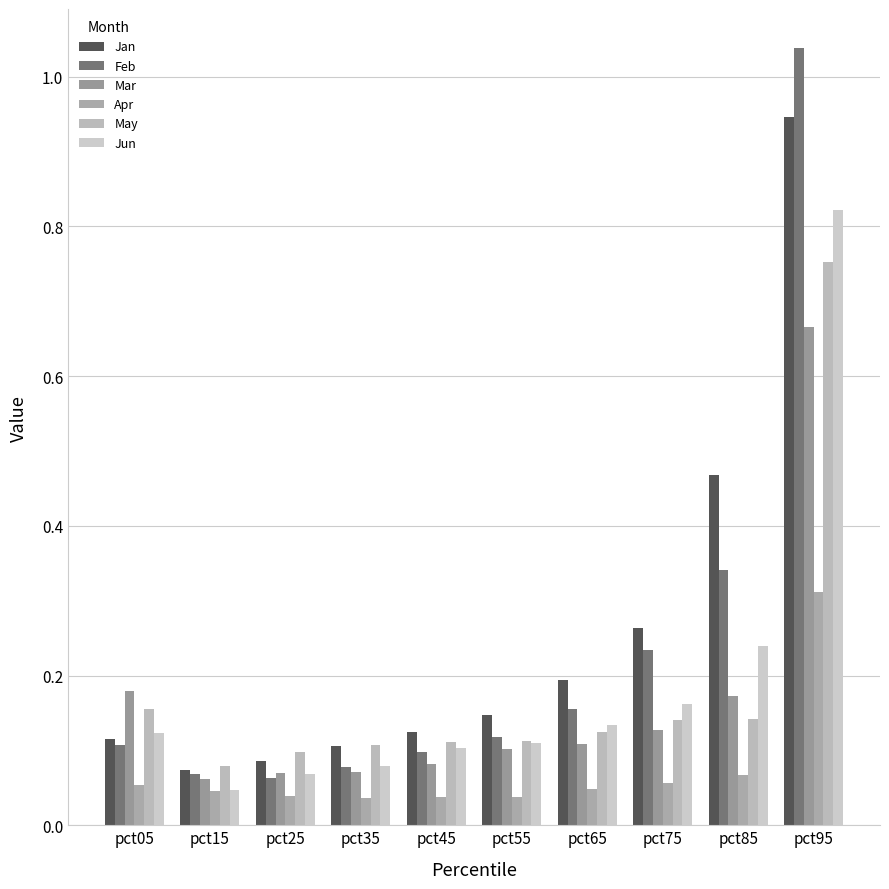

How many Mar values are between 0 and 1?

10